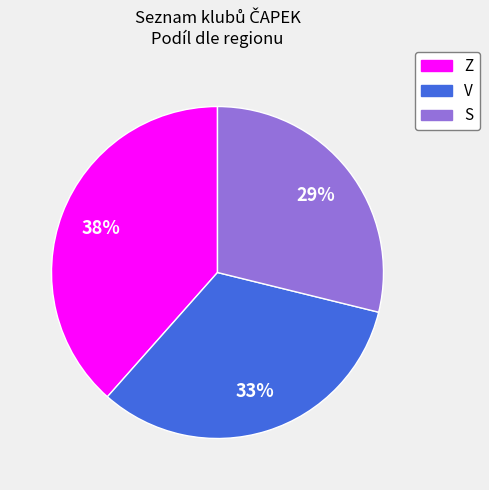

To the nearest percent, what percentage of the pie is V?

33%